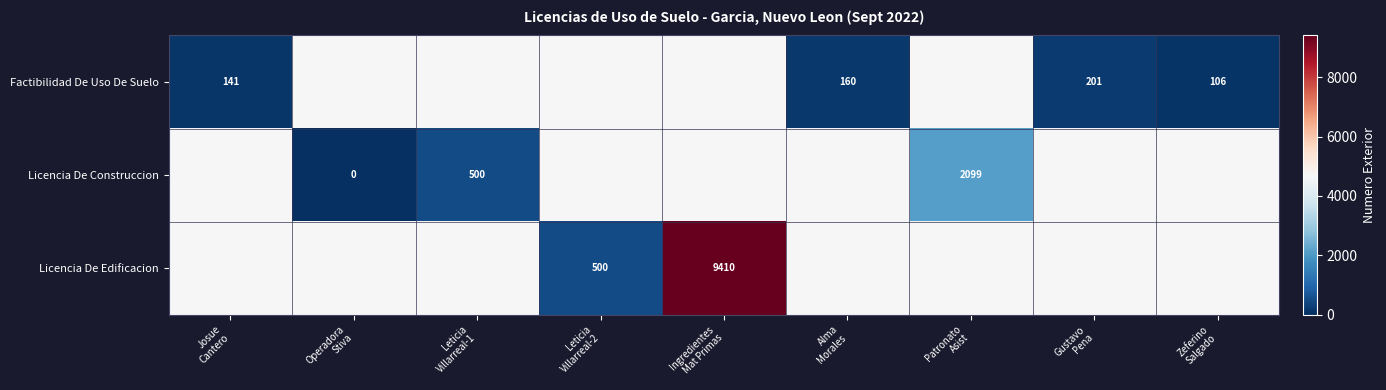

How many series are shown in this chart?

3